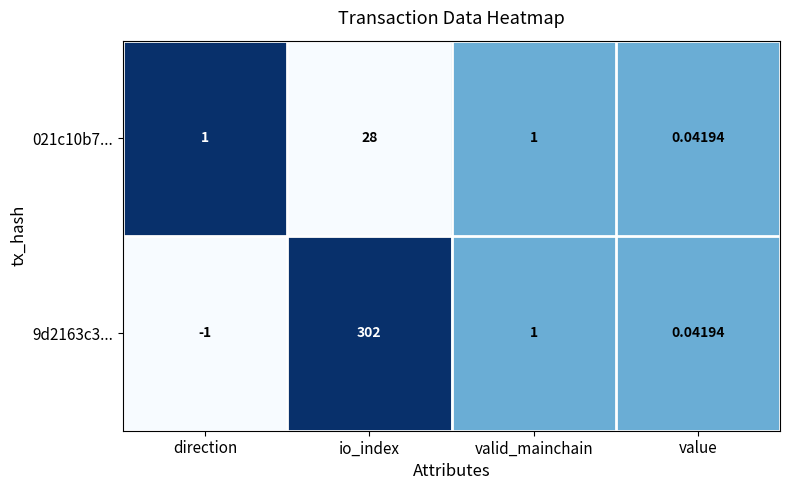

How many data points does each series have?

4